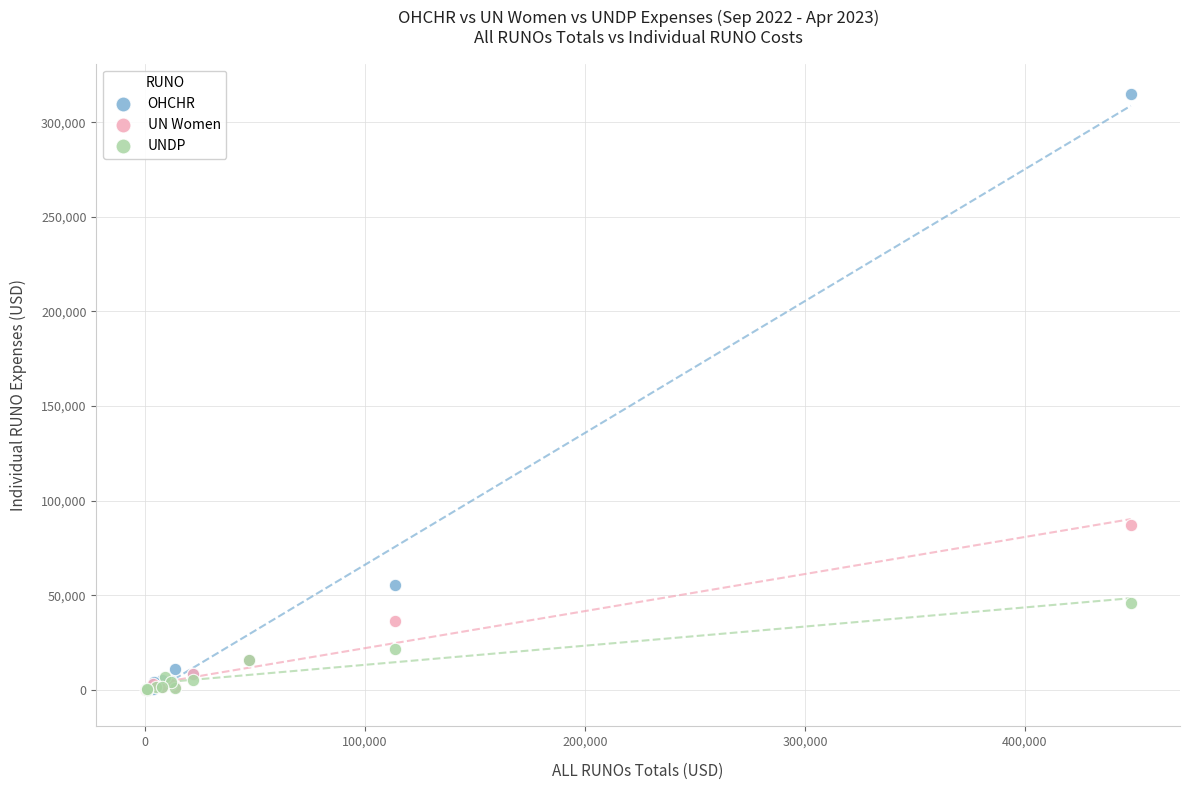

Which series contains the highest Y value?

OHCHR